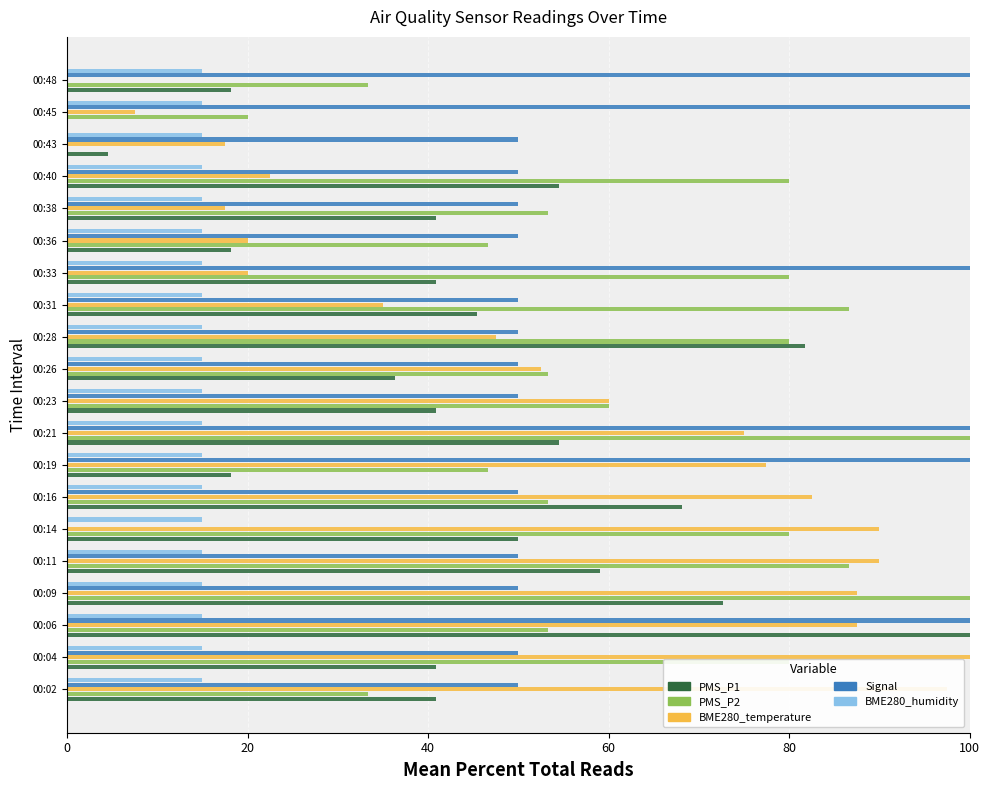

Which series changed the most between 00:02 and 00:33?

BME280_temperature